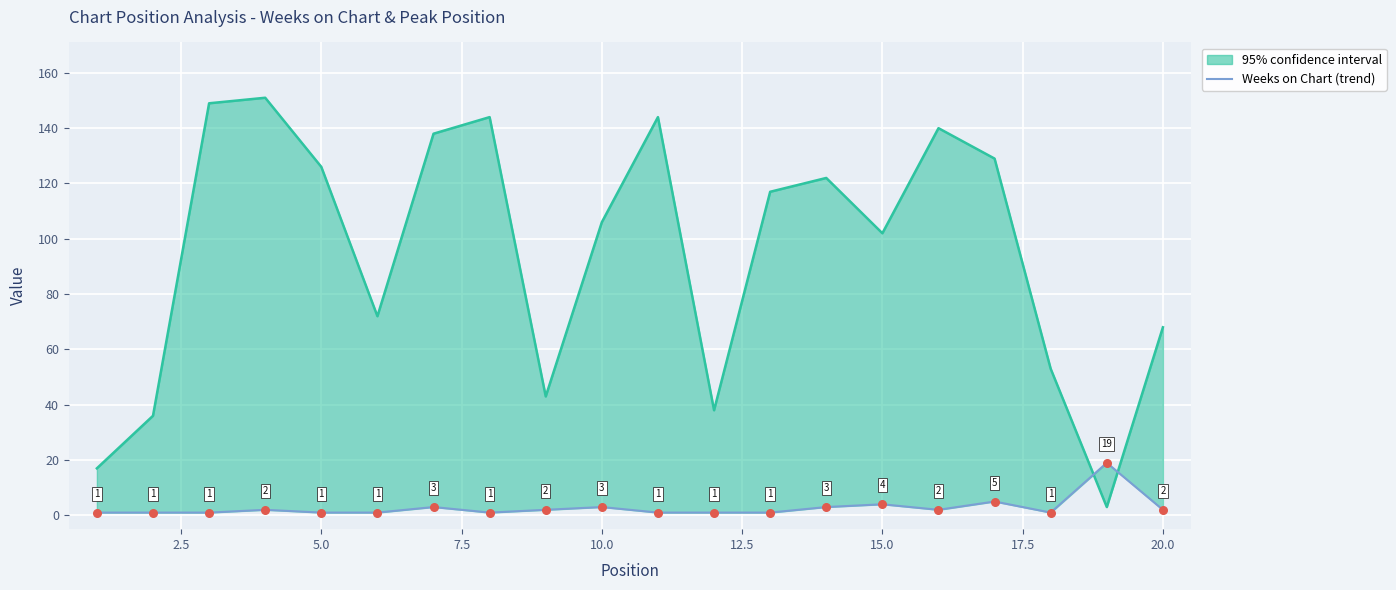

Approximately how many times larger is the value at 12.5 compared to 20.0?

0.5